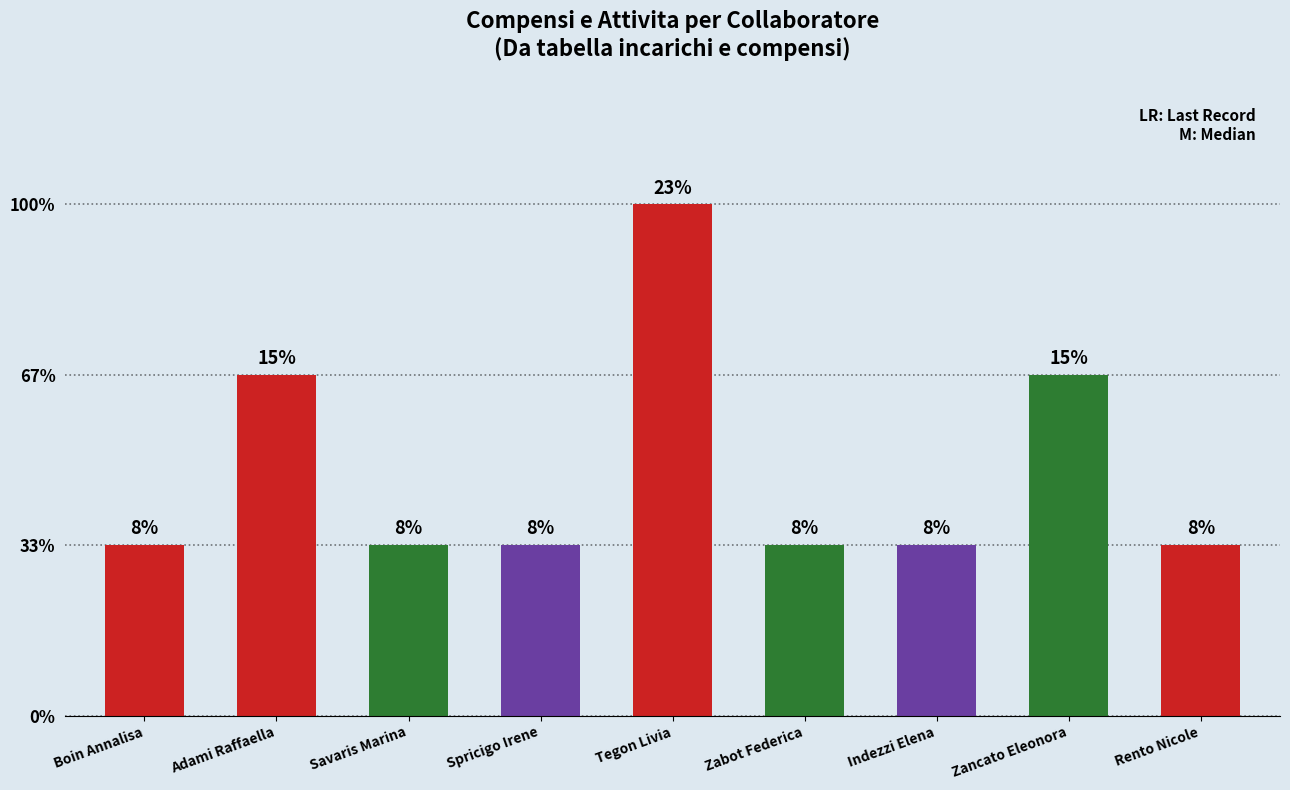

Reading right to left, list all the values displayed in this chart.

Rento Nicole=1	Zancato Eleonora=2	Indezzi Elena=1	Zabot Federica=1	Tegon Livia=3	Spricigo Irene=1	Savaris Marina=1	Adami Raffaella=2	Boin Annalisa=1